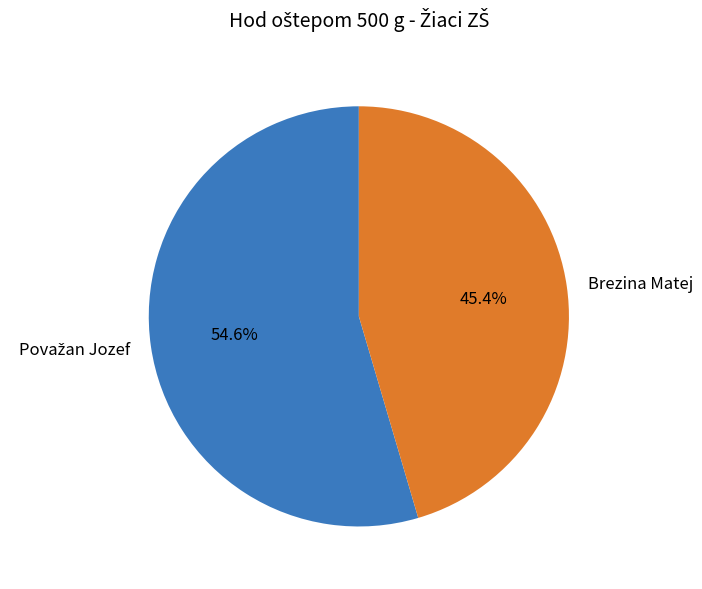

Is there any slice that represents more than half of the pie?

Yes